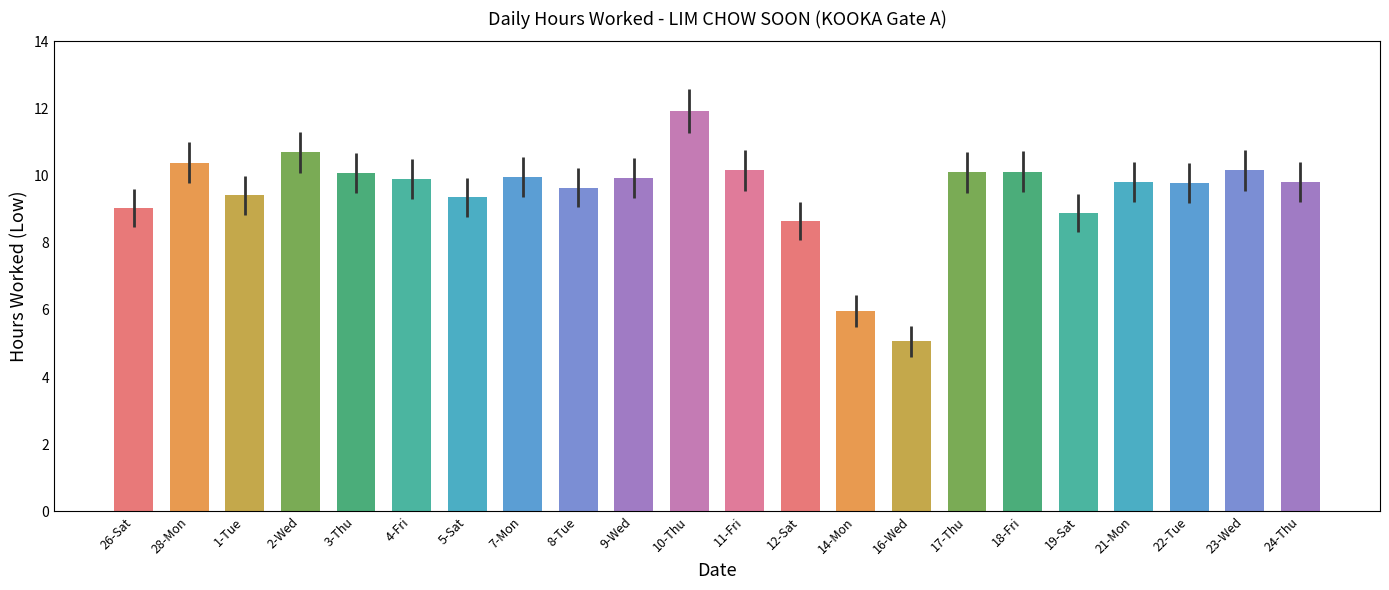

True or false: the data shows 6.0 at 17-Thu.

False